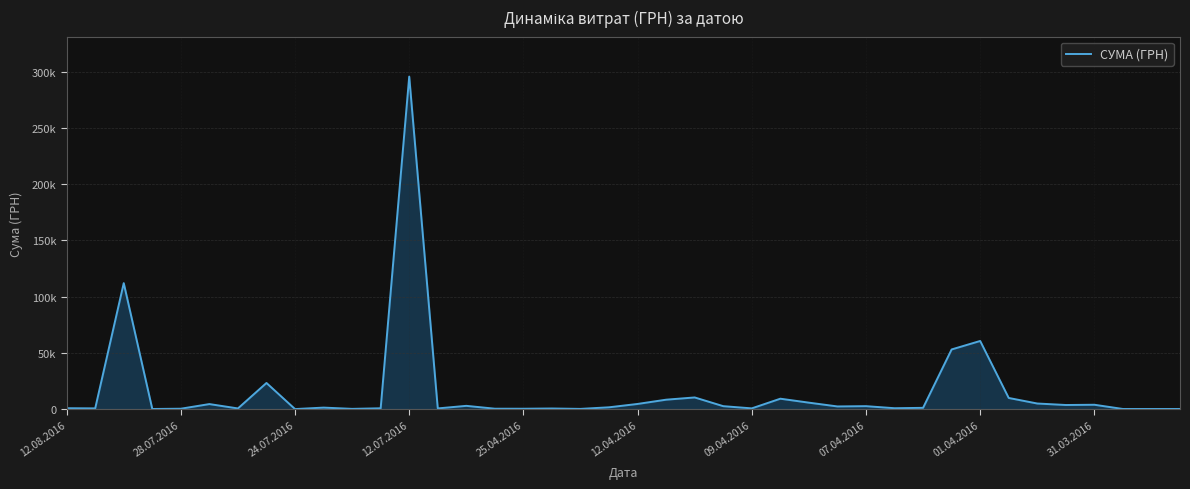

Does the chart display data point markers on the line(s)?

No